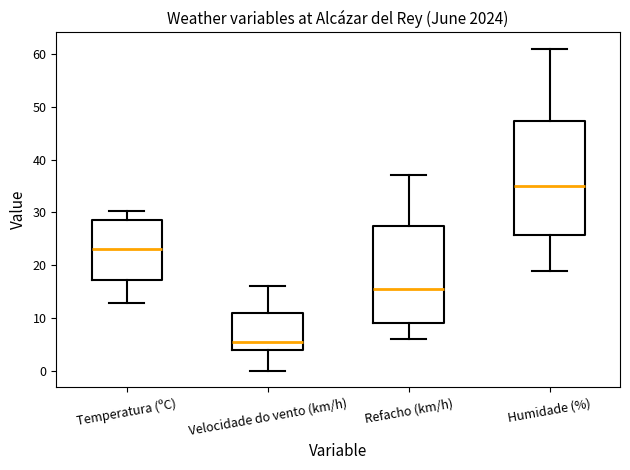

Comparing the boxes themselves (not the whiskers), which one is the tallest?

Humidade (%)